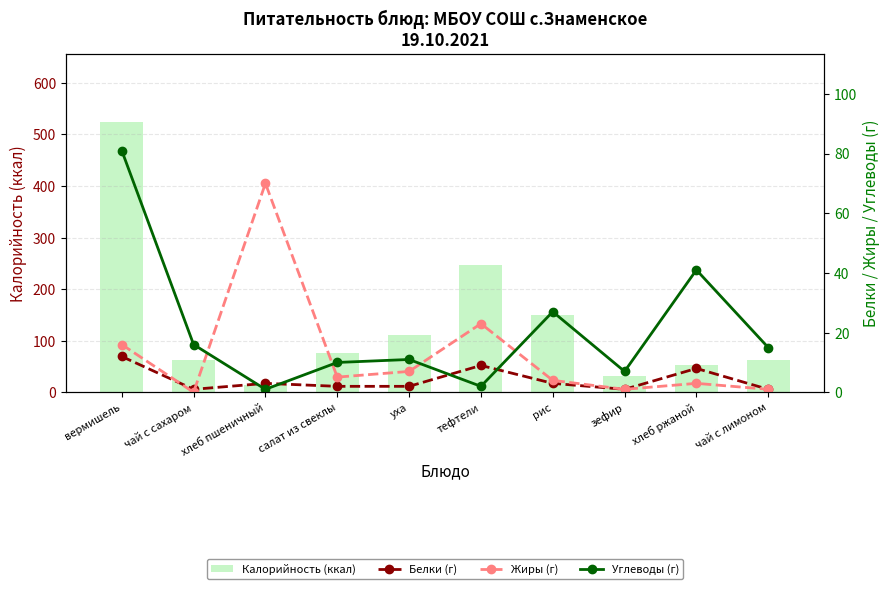

Read the Углеводы (г) value at чай с сахаром.

16.0